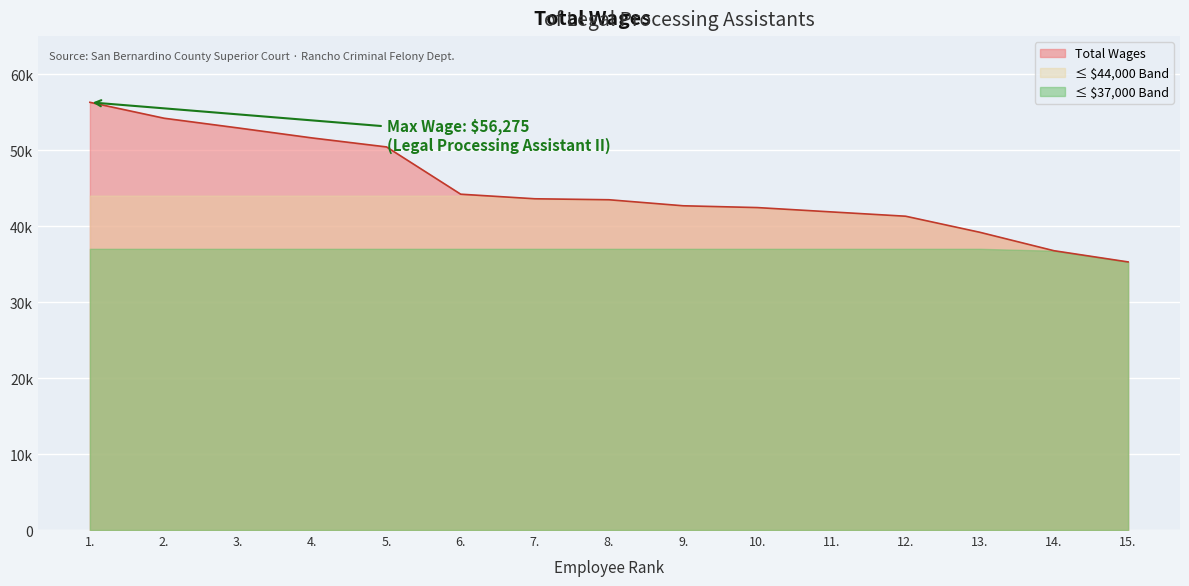

At which category does the chart reach its minimum across all series?

15.